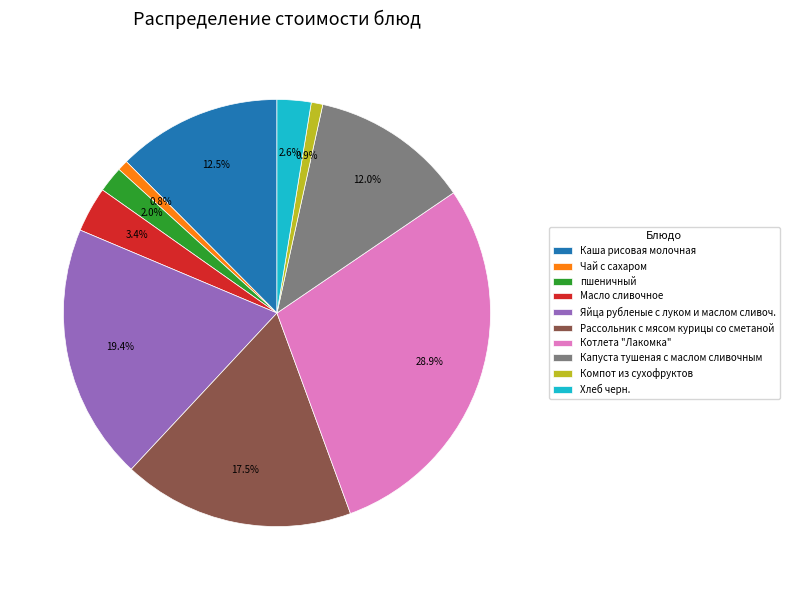

Between Яйца рубленые с луком и маслом сливоч. and Чай с сахаром, which is larger?

Яйца рубленые с луком и маслом сливоч.